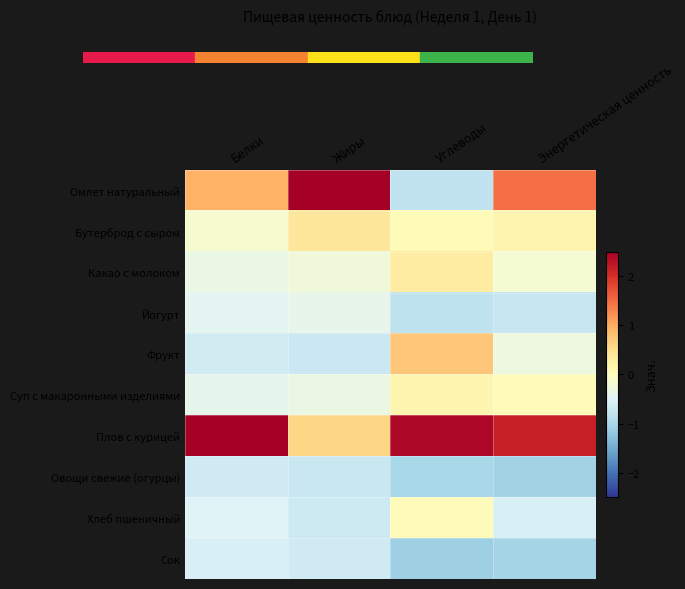

Reading left to right, transcribe all the data shown in this chart.

Омлет натуральный: Белки=1.0	Жиры=2.7	Углеводы=-0.8	Энергетическая ценность=1.5
Бутерброд с сыром: Белки=-0.1	Жиры=0.4	Углеводы=0.1	Энергетическая ценность=0.2
Какао с молоком: Белки=-0.3	Жиры=-0.2	Углеводы=0.3	Энергетическая ценность=-0.2
Йогурт: Белки=-0.4	Жиры=-0.4	Углеводы=-0.8	Энергетическая ценность=-0.7
Фрукт: Белки=-0.6	Жиры=-0.7	Углеводы=0.7	Энергетическая ценность=-0.3
Суп с макаронными изделиями: Белки=-0.4	Жиры=-0.3	Углеводы=0.1	Энергетическая ценность=0.0
Плов с курицей: Белки=2.7	Жиры=0.6	Углеводы=2.4	Энергетическая ценность=2.2
Овощи свежие (огурцы): Белки=-0.7	Жиры=-0.7	Углеводы=-1.0	Энергетическая ценность=-1.1
Хлеб пшеничный: Белки=-0.5	Жиры=-0.7	Углеводы=0.0	Энергетическая ценность=-0.6
Сок: Белки=-0.6	Жиры=-0.7	Углеводы=-1.1	Энергетическая ценность=-1.0